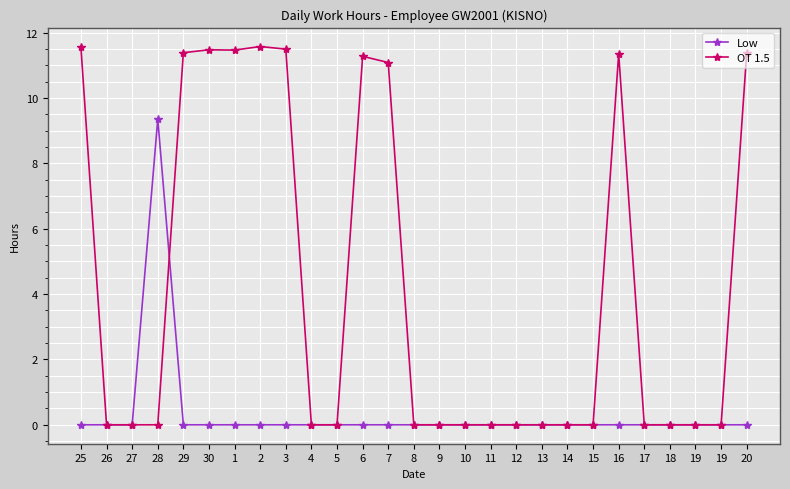

At which category is the sum across all series the highest?

2